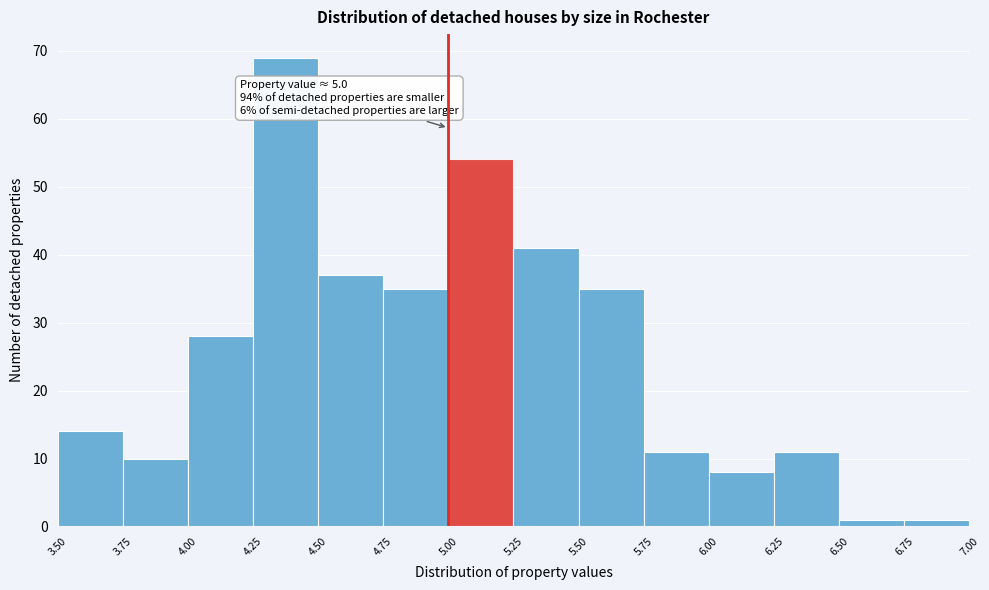

Over which range of the x-axis is the bar tallest?

4.25 to 4.50